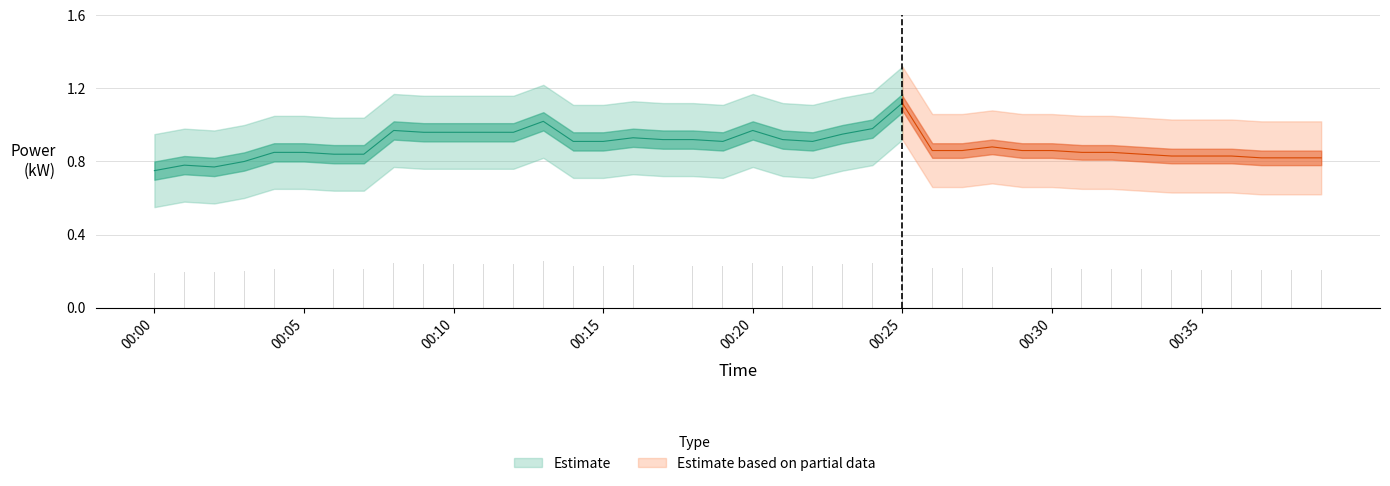

What is the value of the power_upper bar at the 21st from the left?

1.2